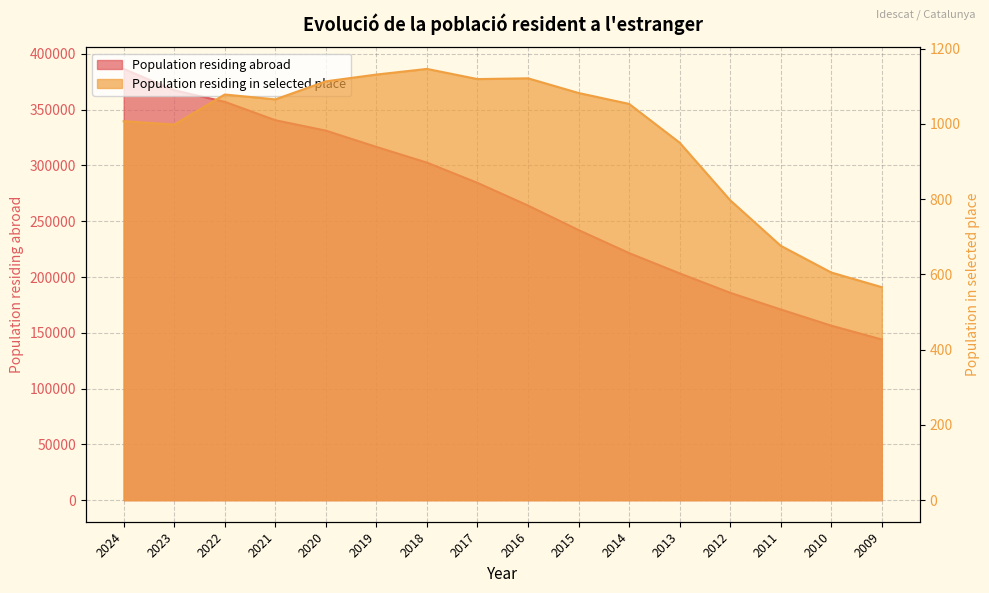

Which series has the largest total across all categories?

Population residing abroad